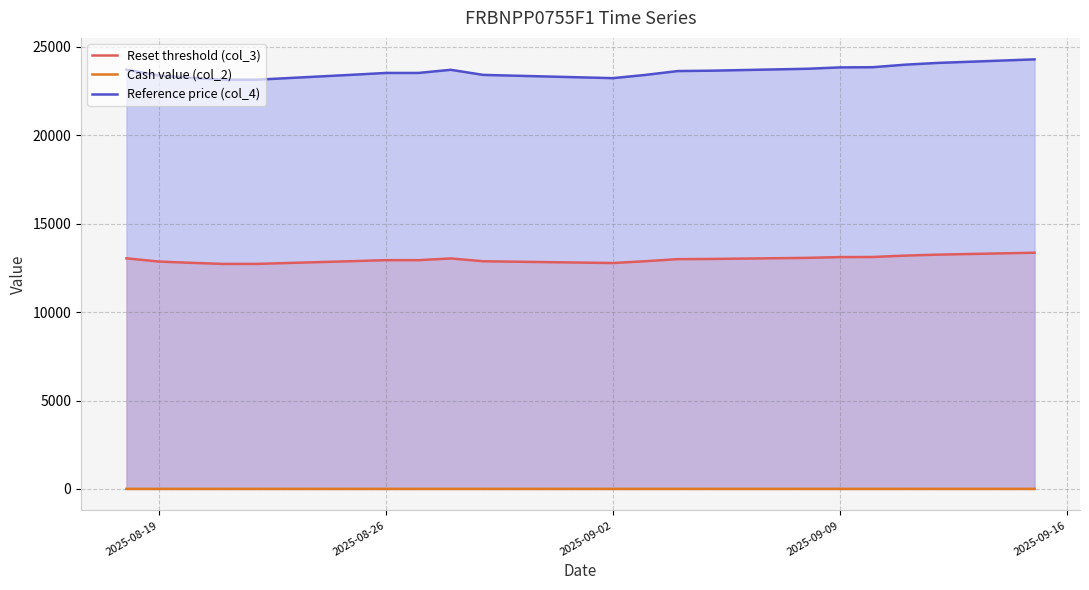

What is the value of the Reference price (col_4) point at the 20th from the left?

24293.8